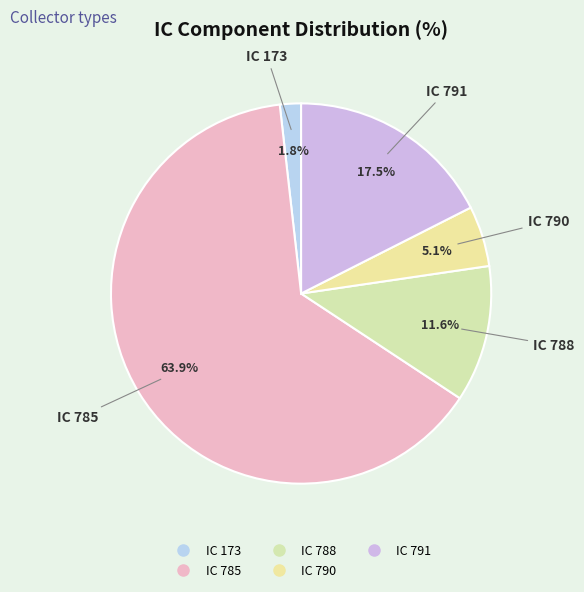

Which category accounts for the majority?

IC 785